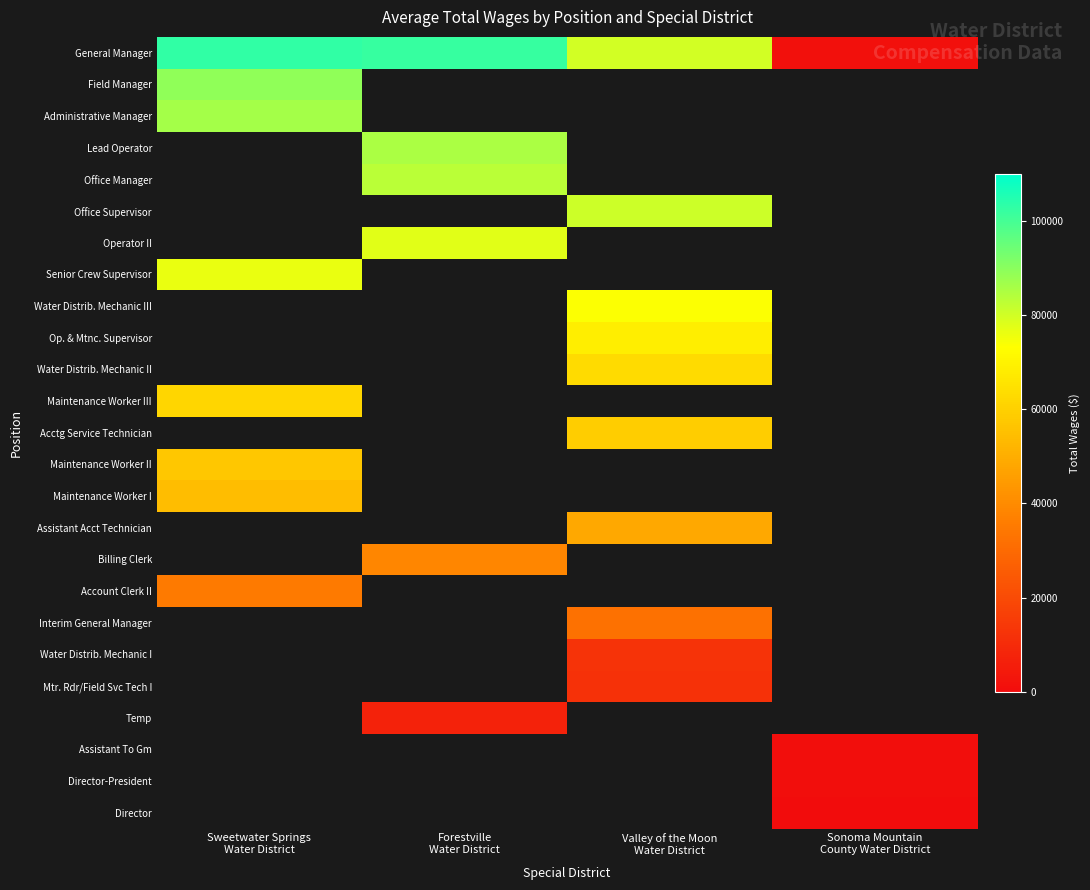

What is the sum of the row_0 values at Forestville
Water District and Sonoma Mountain
County Water District?

103816.0